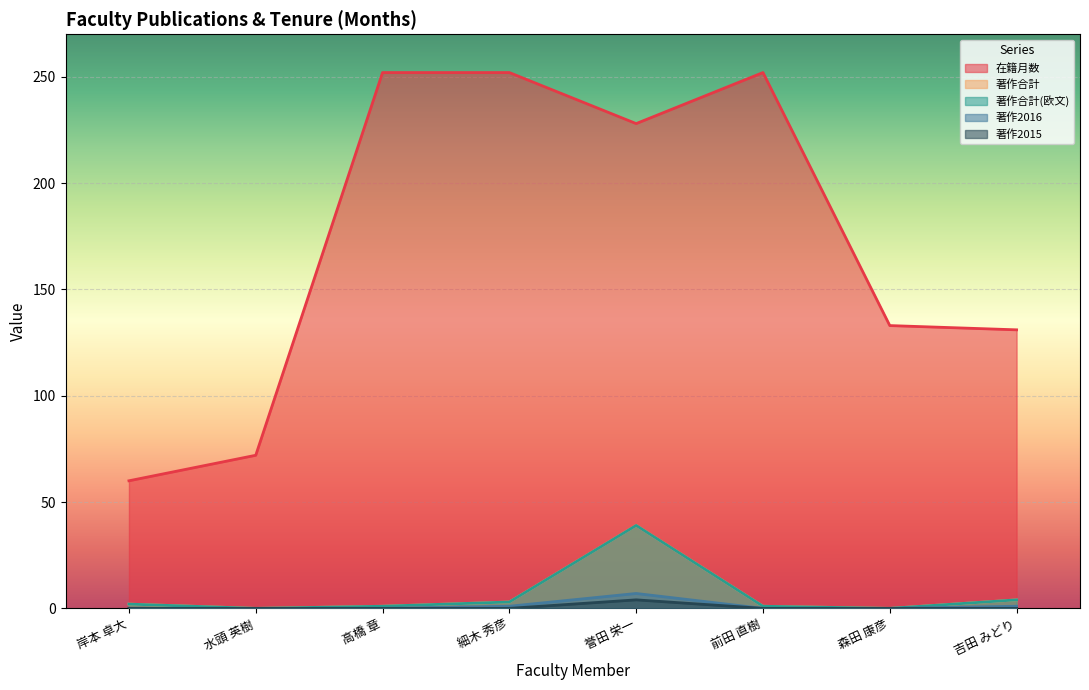

Rank the categories by 著作2016 value from highest to lowest.

誉田 栄一, 細木 秀彦, 吉田 みどり, 岸本 卓大, 水頭 英樹, 高橋 章, 前田 直樹, 森田 康彦